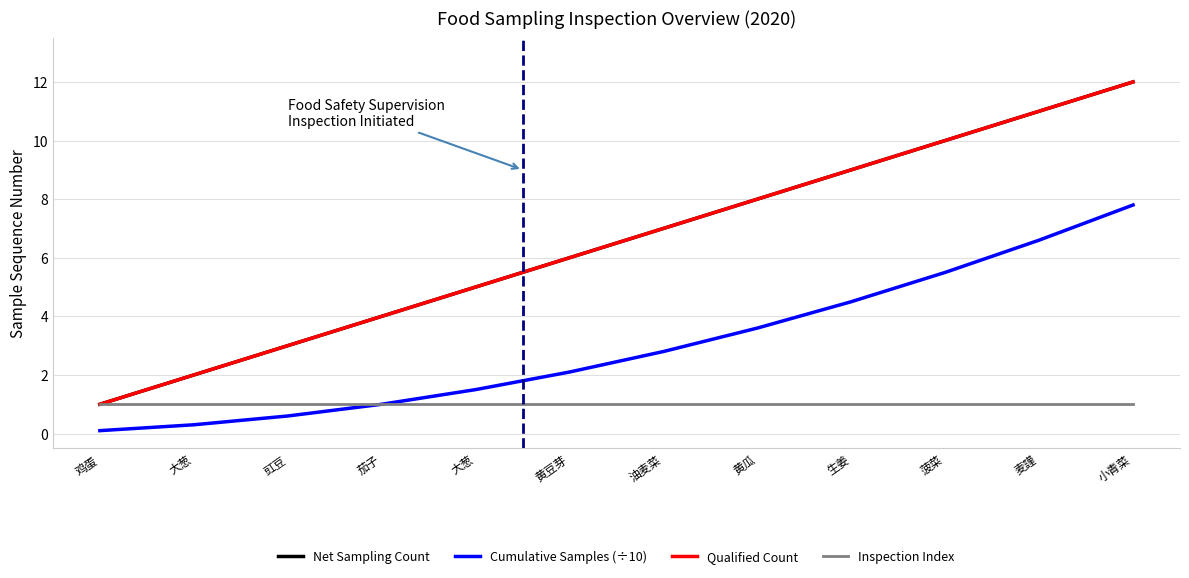

What is the minimum value shown in the chart?

0.1